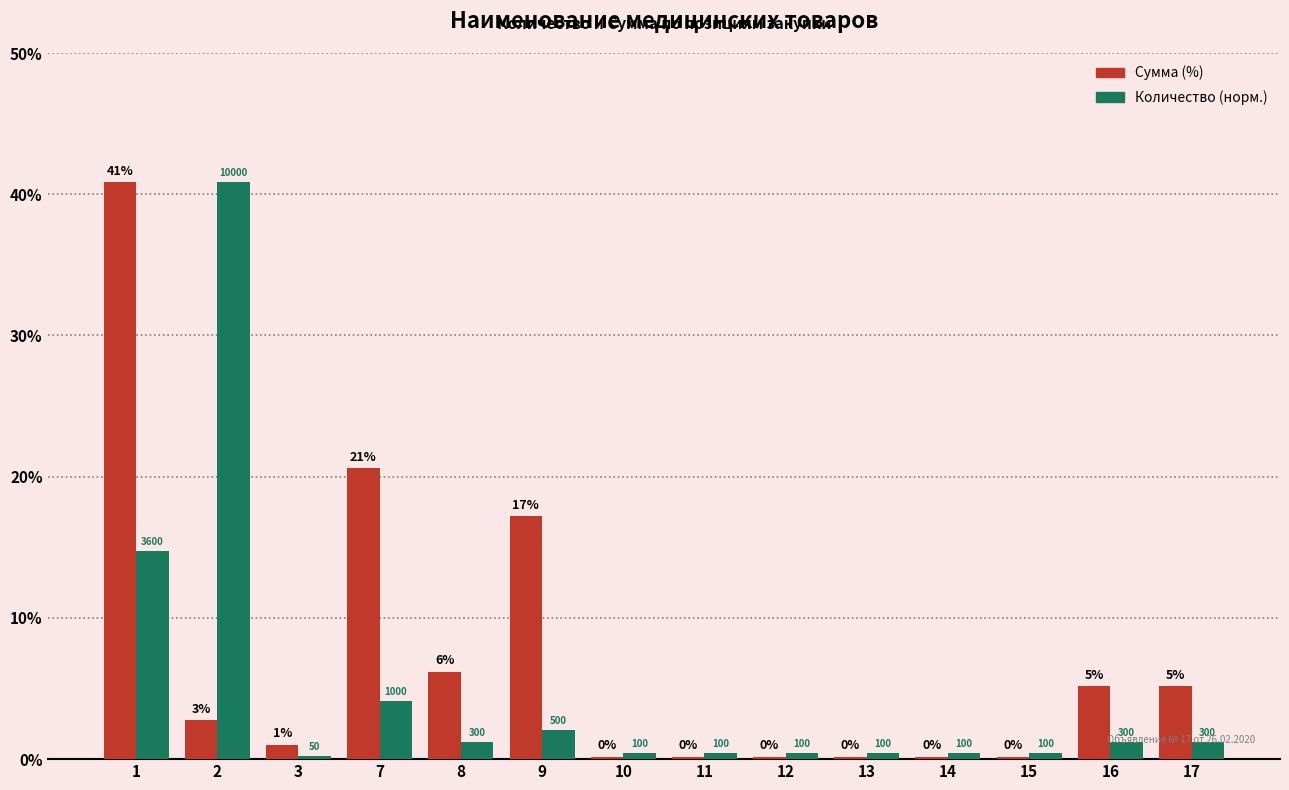

Reading right to left, list all the values displayed in this chart.

Сумма (%): 17=5.2	16=5.2	15=0.2	14=0.2	13=0.2	12=0.2	11=0.2	10=0.2	9=17.2	8=6.2	7=20.6	3=1.0	2=2.8	1=40.9
Количество (норм.): 17=1.2	16=1.2	15=0.4	14=0.4	13=0.4	12=0.4	11=0.4	10=0.4	9=2.0	8=1.2	7=4.1	3=0.2	2=40.9	1=14.7